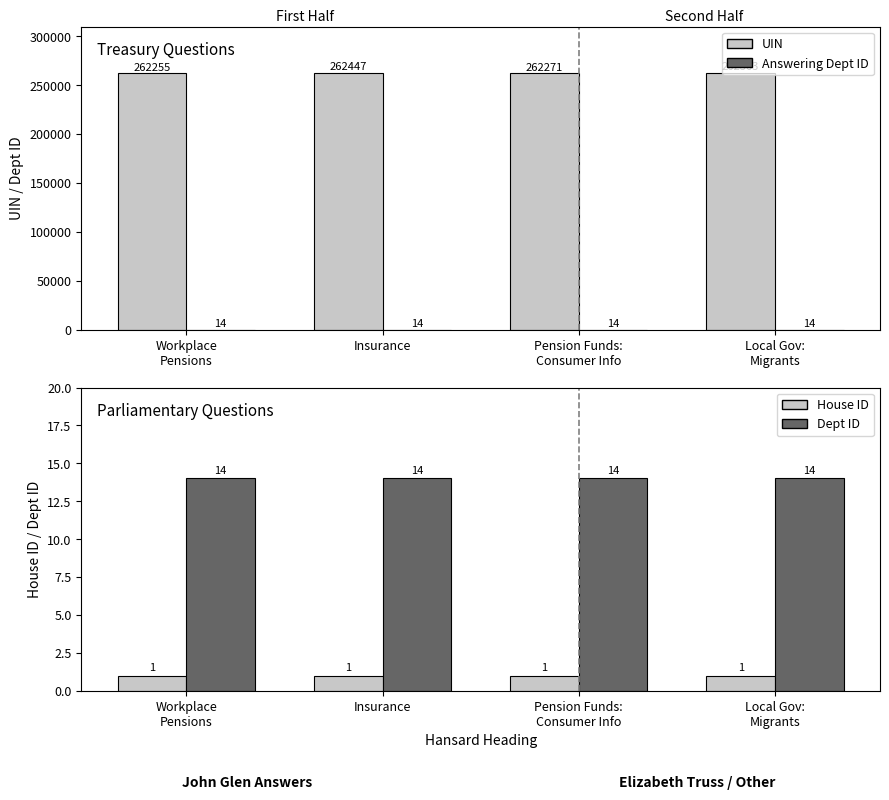

Between Workplace
Pensions and Local Gov:
Migrants, which series saw the biggest shift?

UIN